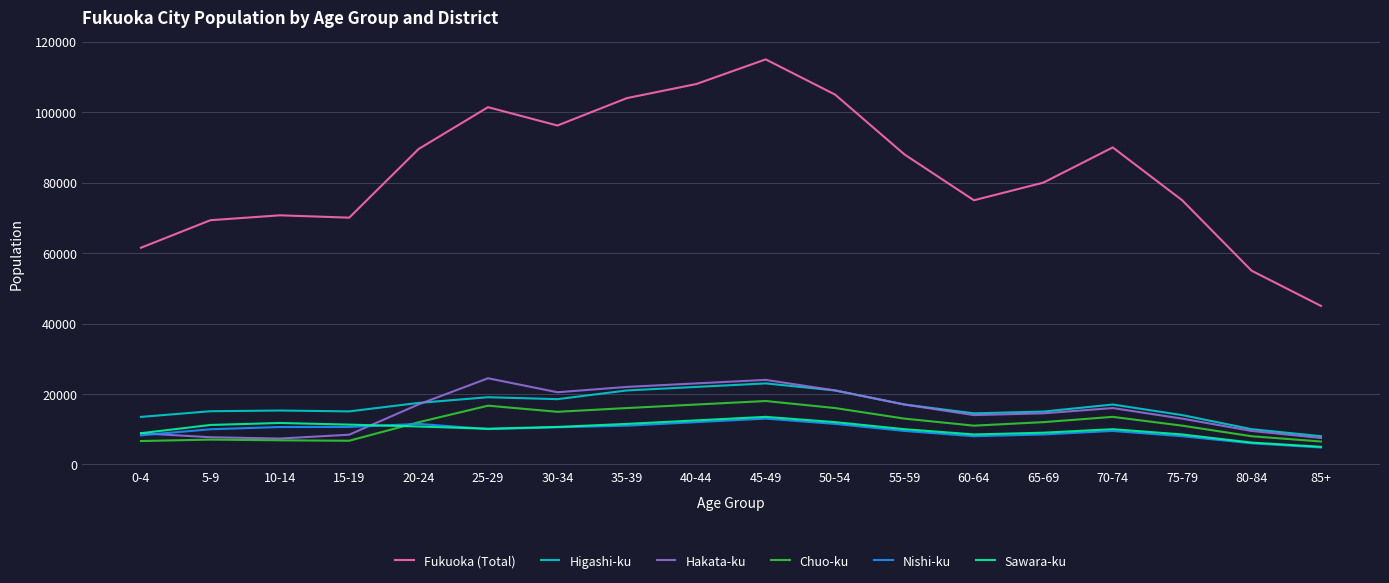

The value of Nishi-ku at 15-19 is 10625. True or false?

True